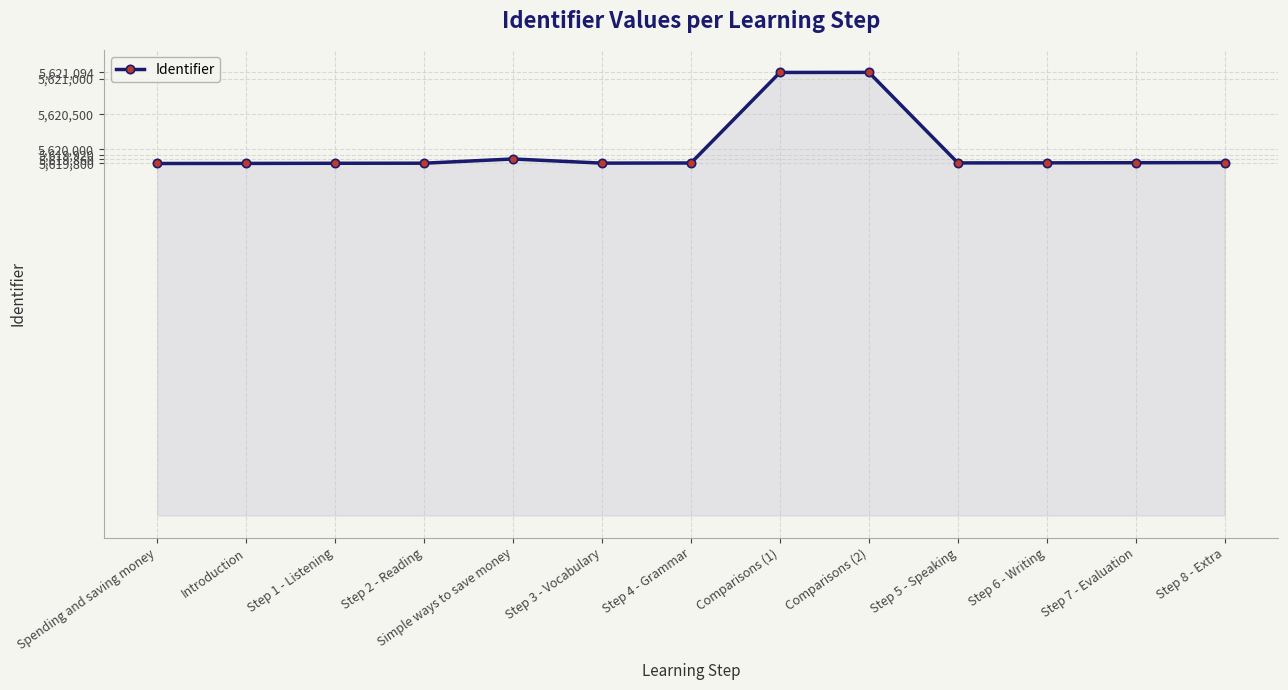

True or false: the data has more than 0 interior local peaks.

True